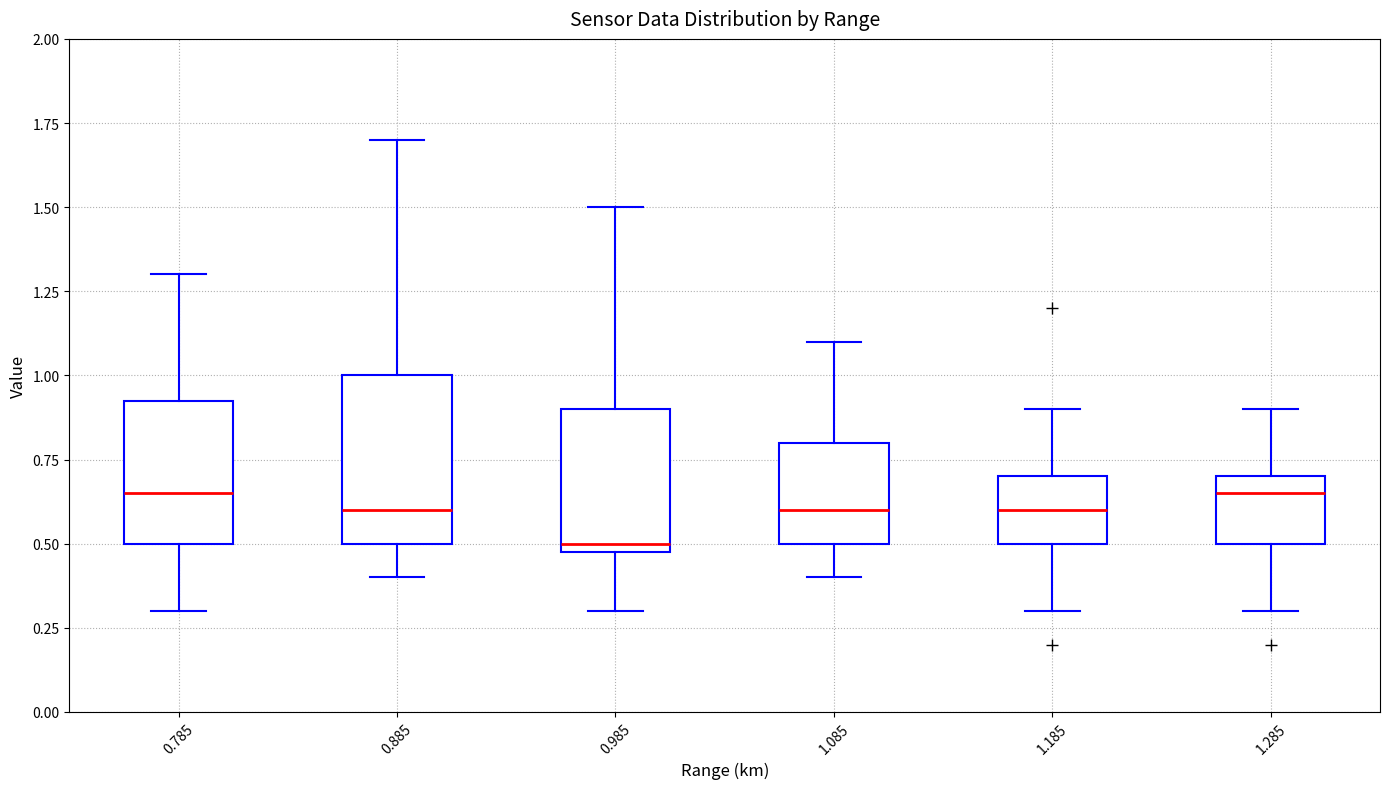

Reading left to right, transcribe this box plot: for each box, give where its median line is, the range the box spans, and where its two whiskers end, as read against the y-axis. The values are not printed on the chart, so give them approximately, as read against the axis.

0.785: median 0.65, box 0.50 to 0.95, whiskers 0.30 to 1.30
0.885: median 0.60, box 0.50 to 1.00, whiskers 0.40 to 1.70
0.985: median 0.50 (just above the box's lower edge), box 0.50 to 0.90, whiskers 0.30 to 1.50
1.085: median 0.60, box 0.50 to 0.80, whiskers 0.40 to 1.10
1.185: median 0.60, box 0.50 to 0.70, whiskers 0.30 to 0.90
1.285: median 0.65, box 0.50 to 0.70, whiskers 0.30 to 0.90